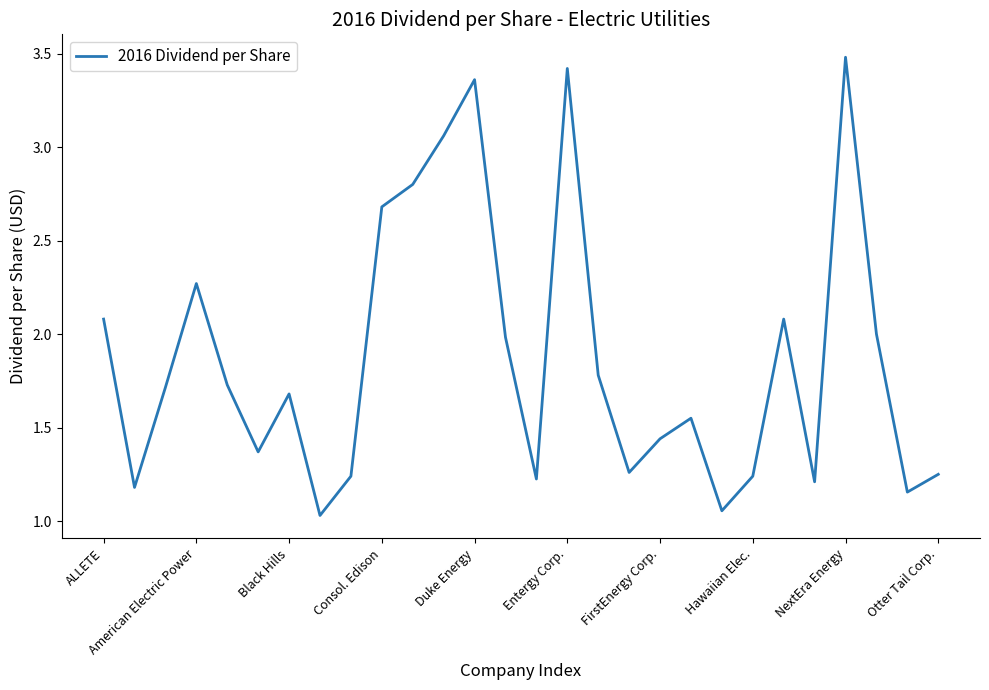

Which category has the highest value across all series?

NextEra Energy